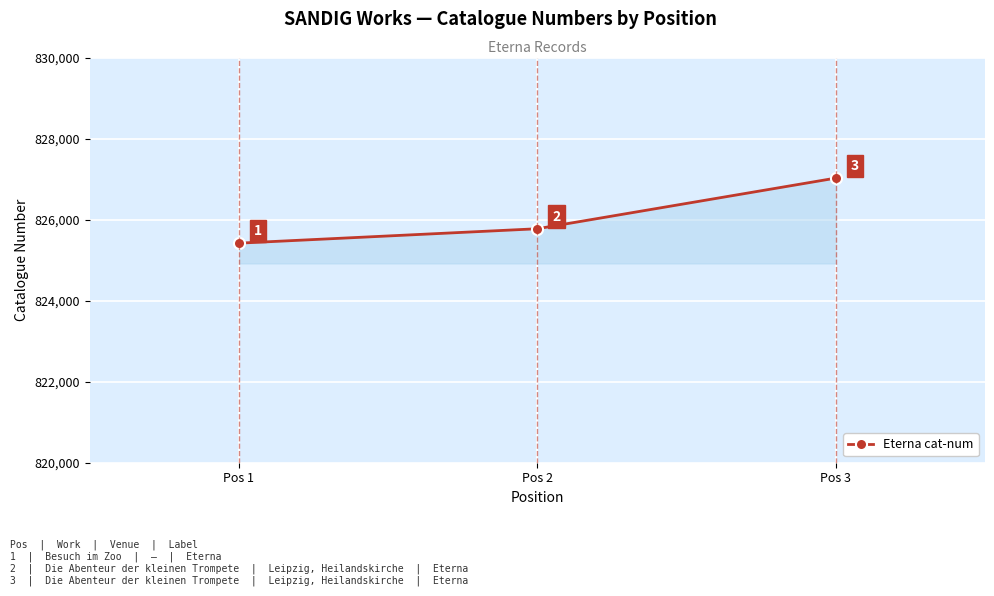

What is the maximum value shown in the chart?

827025